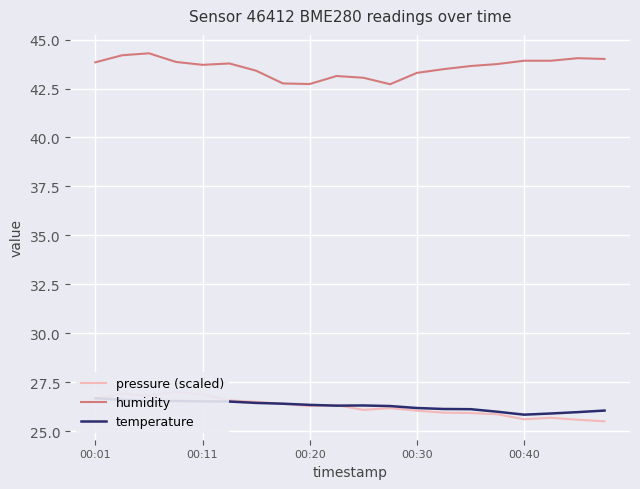

What is the highest value of the humidity series?

44.3